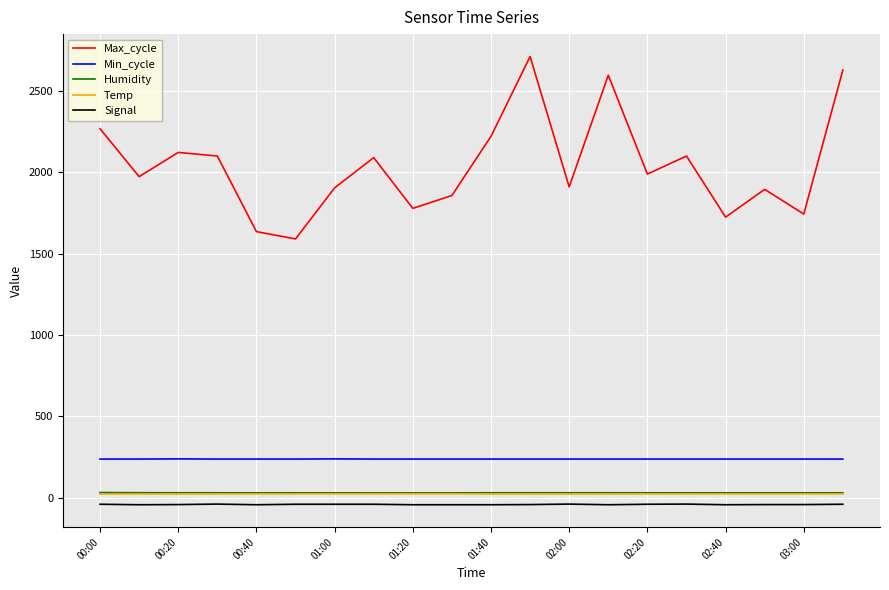

True or false: Min_cycle and Max_cycle cross at least once.

False